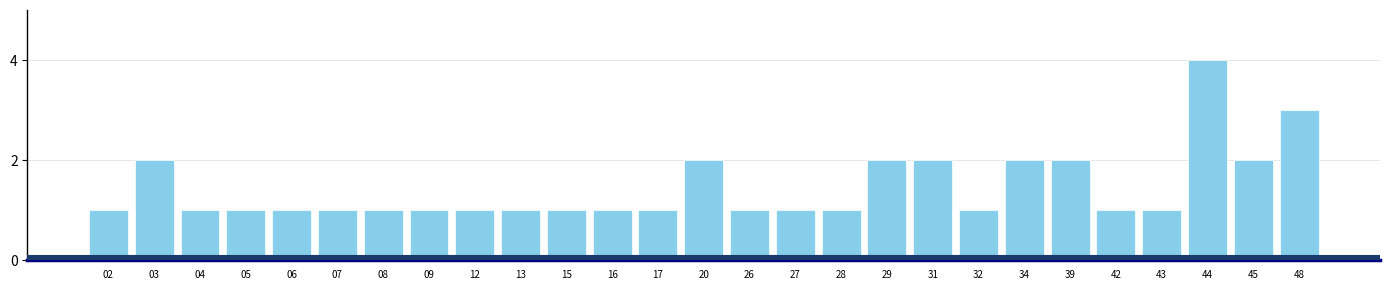

Reading right to left, list all the values displayed in this chart.

48=3	45=2	44=4	43=1	42=1	39=2	34=2	32=1	31=2	29=2	28=1	27=1	26=1	20=2	17=1	16=1	15=1	13=1	12=1	09=1	08=1	07=1	06=1	05=1	04=1	03=2	02=1